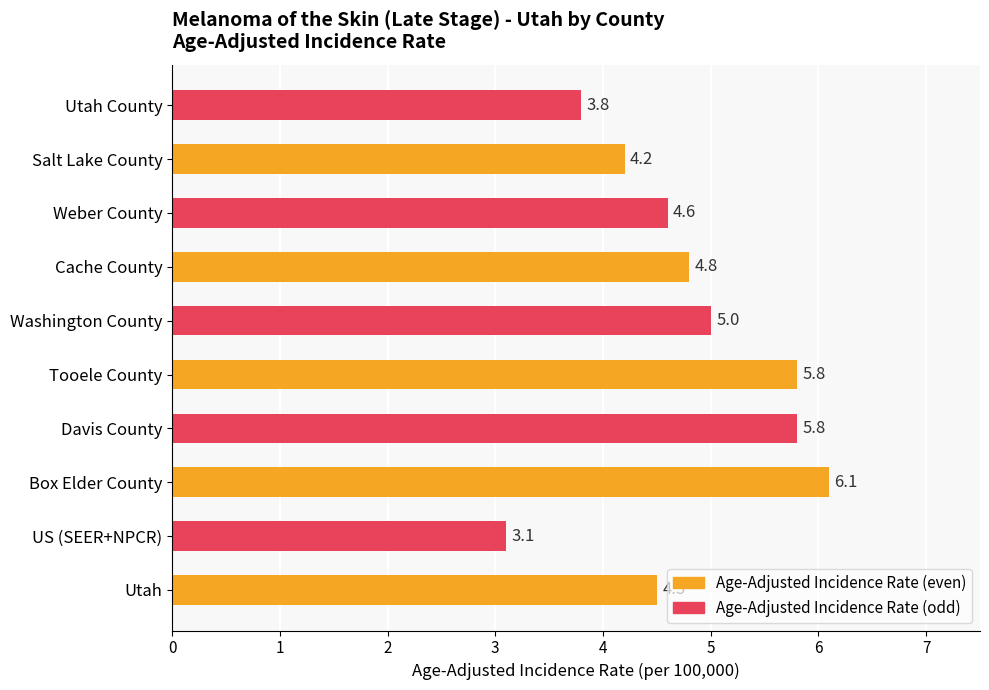

What is the approximate value at Washington County?

5.0